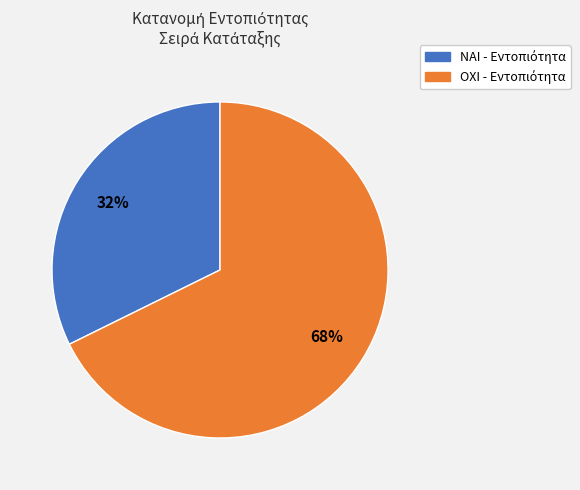

The ΟΧΙ slice represents 56% of the pie. True or false?

False